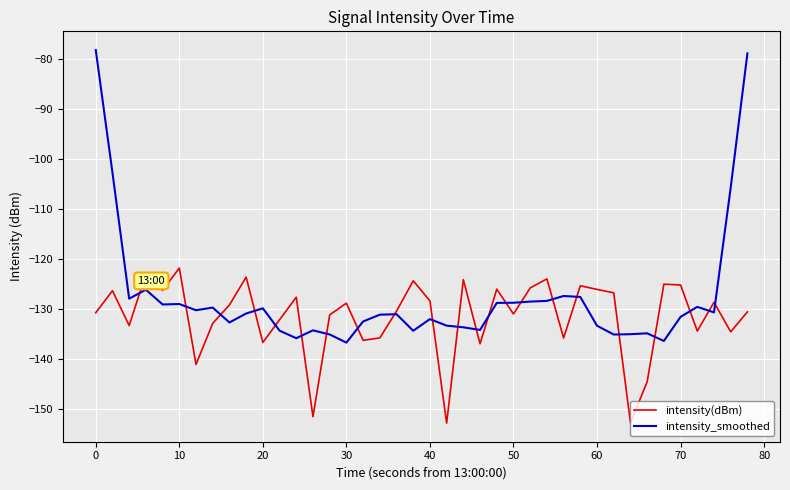

What is the difference between the maximum and minimum values in the intensity(dBm) series?

31.1